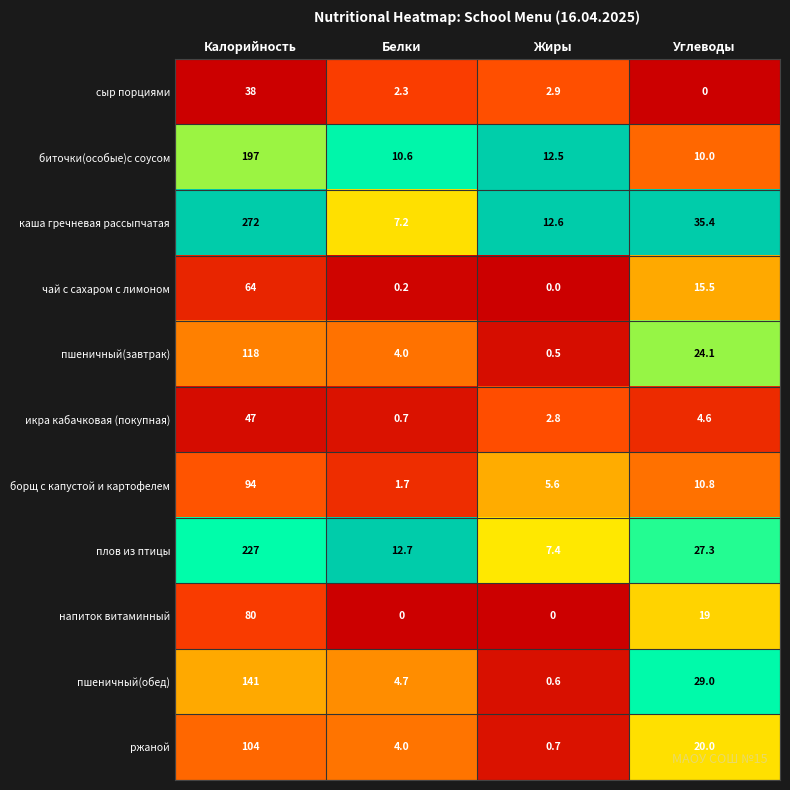

True or false: борщ с капустой и картофелем has a value of 7.6 at Жиры.

False